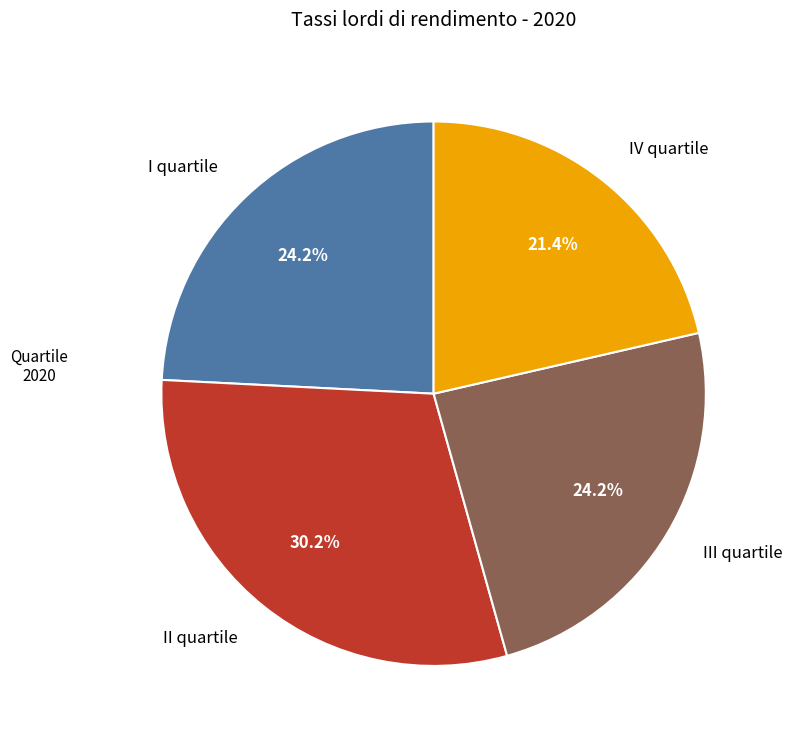

What percentage do I quartile and III quartile together represent?

48.4%